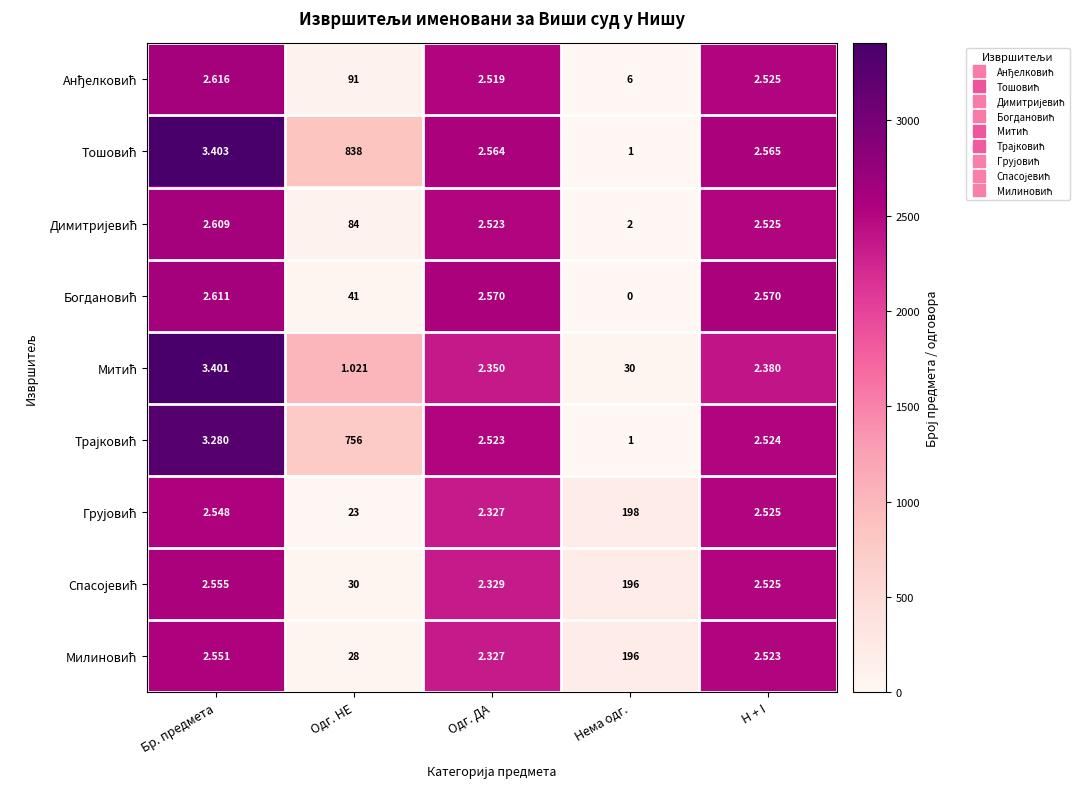

How many data points does each series have?

5